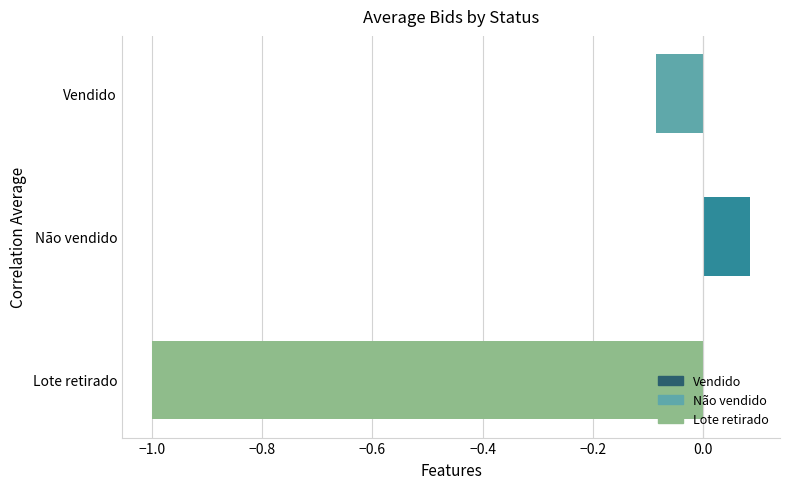

What is the average value?

-0.3